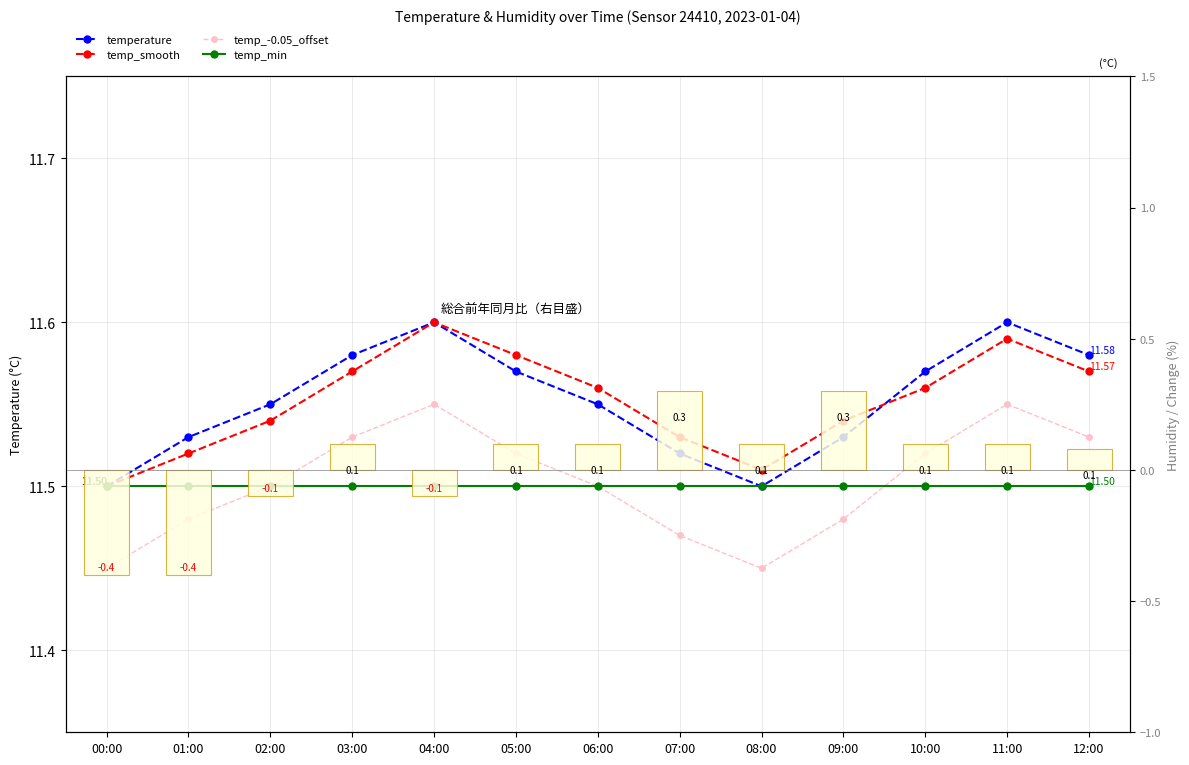

What value does the temp_min series have at 11:00?

11.5